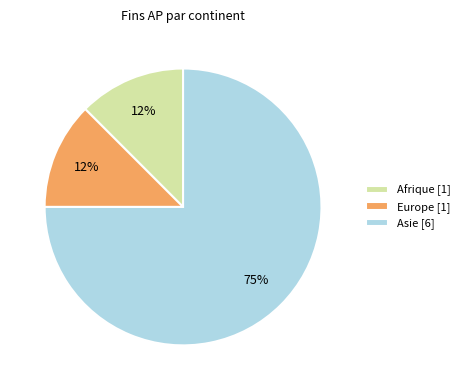

The Asie [6] slice represents 75% of the pie. True or false?

True